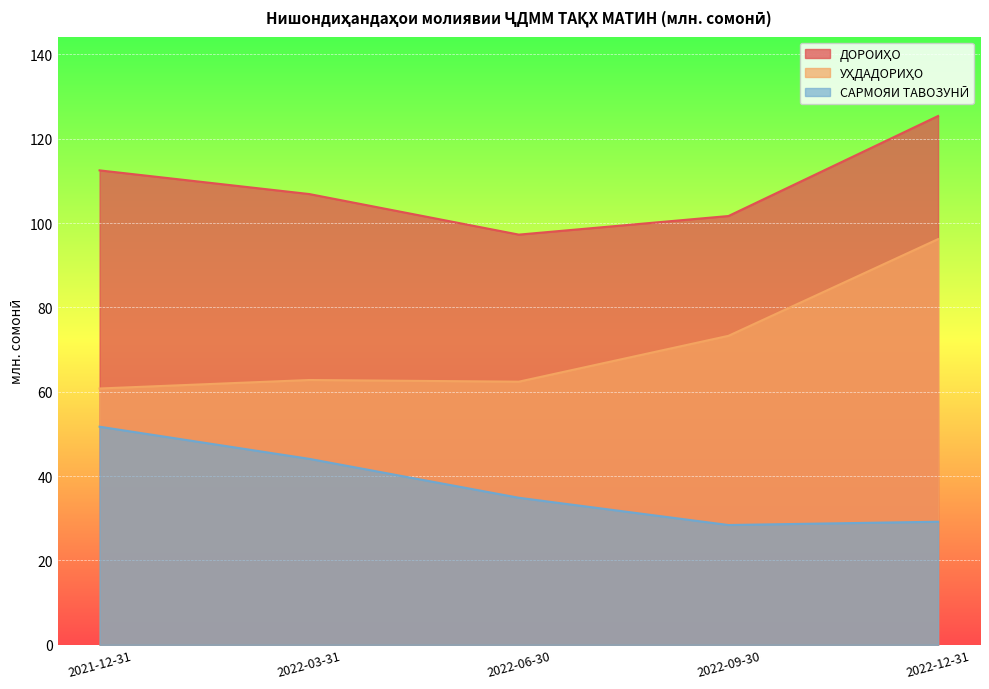

Count the number of categories in the chart.

5